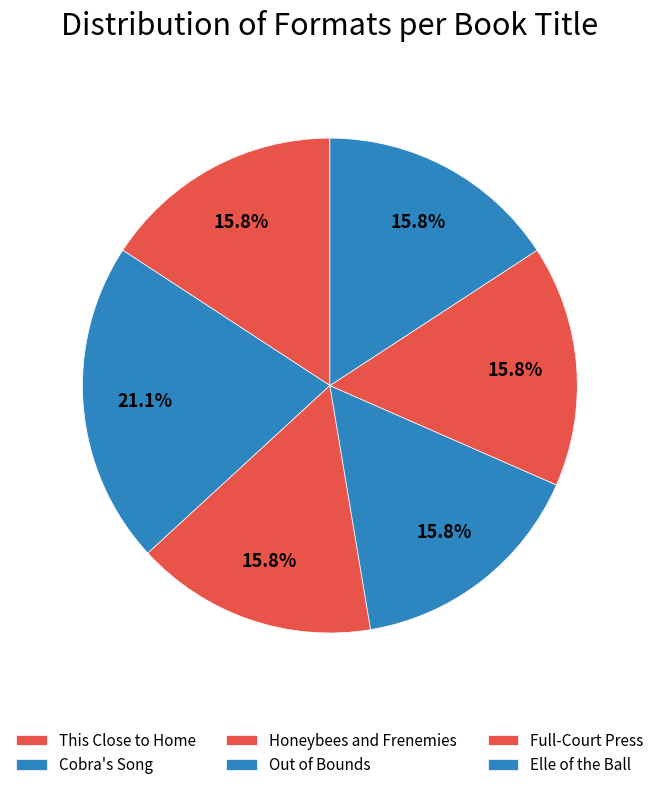

How many segments does this pie chart have?

6